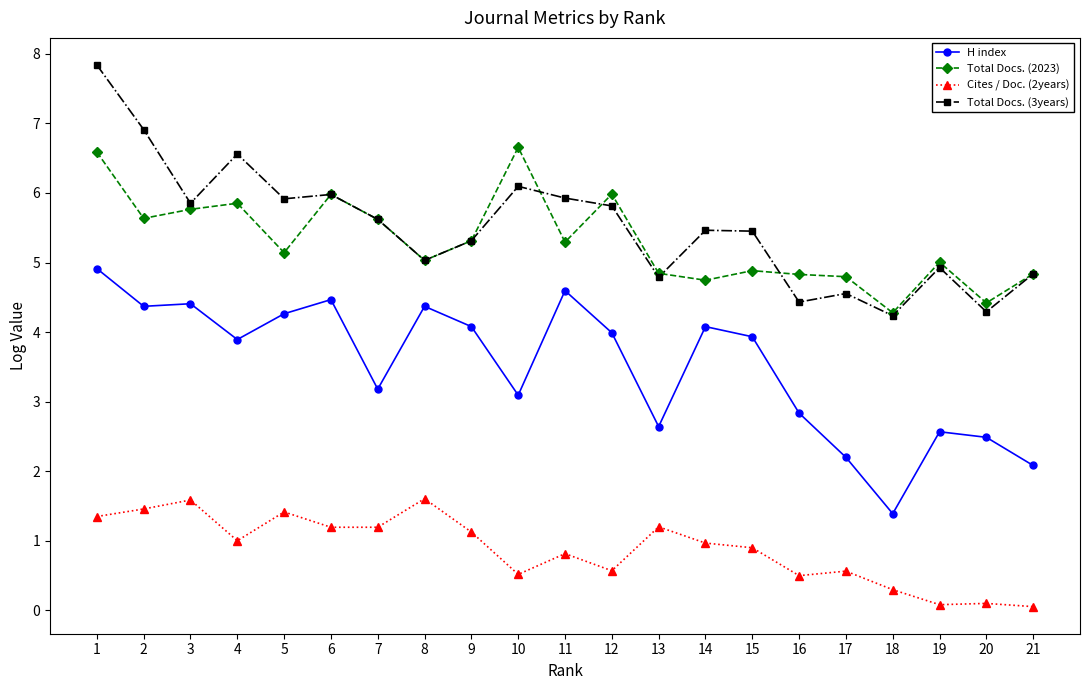

What is the value of the Total Docs. (2023) point at the 11th from the left?

5.3